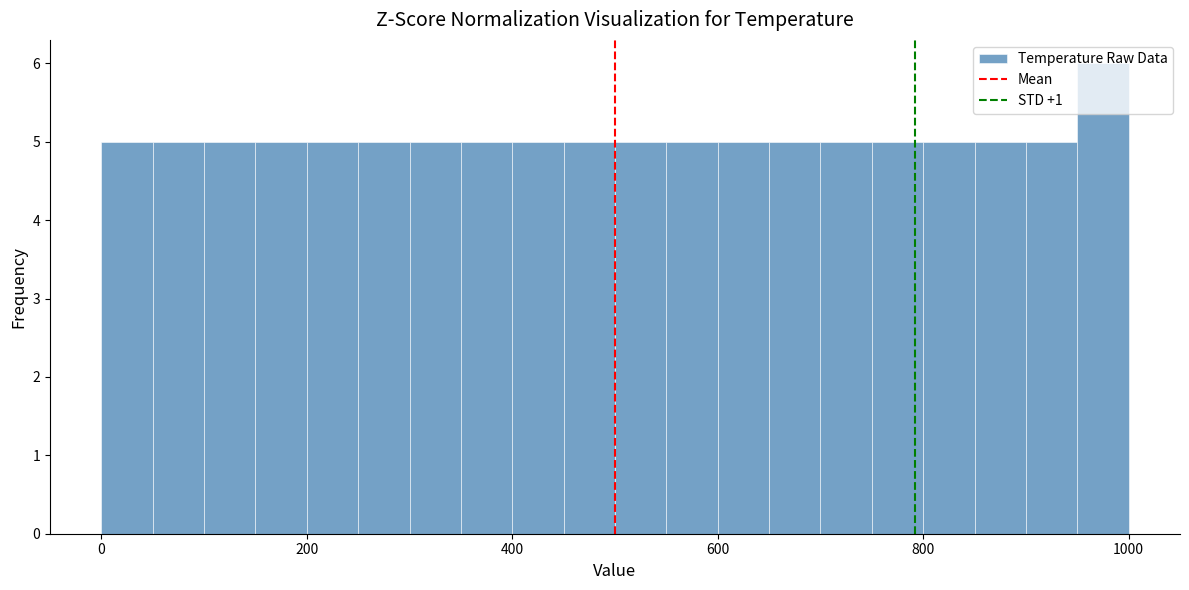

Read against the x-axis, roughly where is the centre of the tallest bar?

980